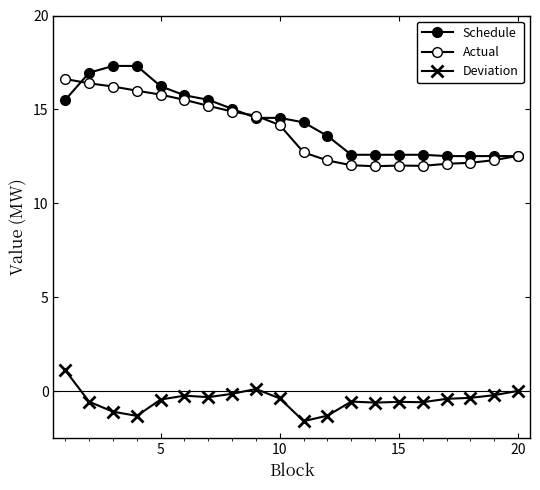

Count the number of data series in this chart.

3